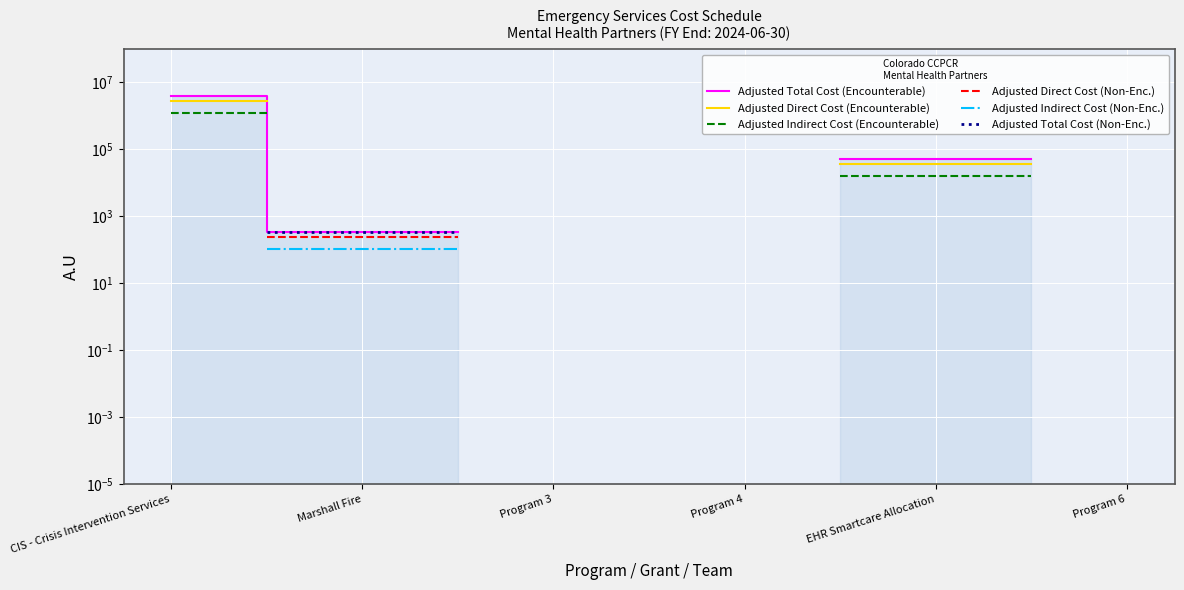

Which category has the lowest value across all series?

Marshall Fire